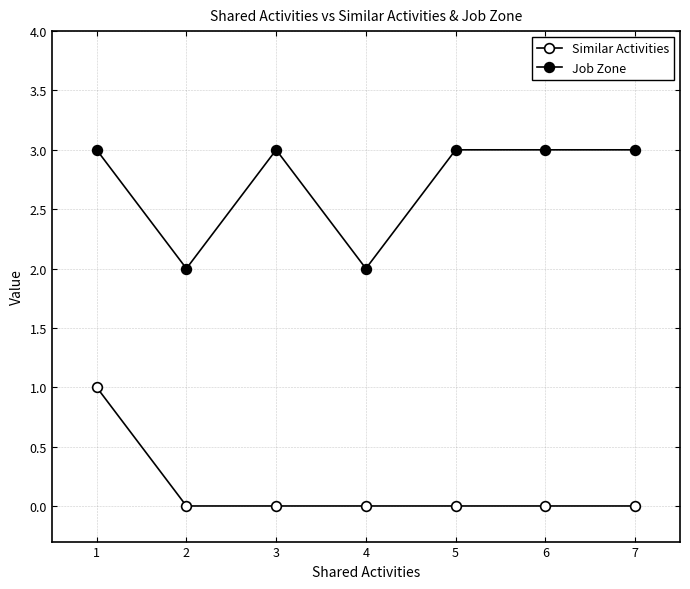

Reading left to right, extract all data points from this chart.

Similar Activities: 1	0	0	0	0	0	0
Job Zone: 3	2	3	2	3	3	3